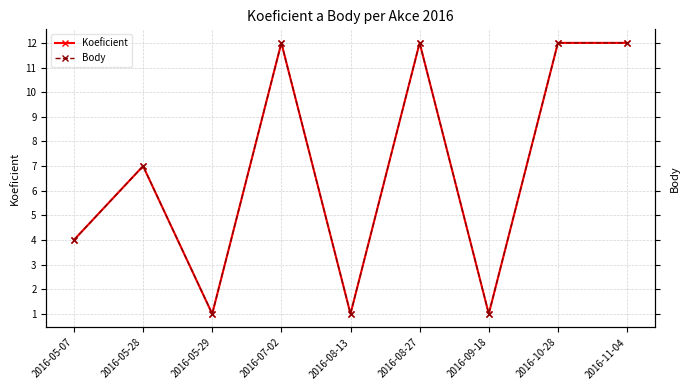

What is the label of the 9th point from the right?

2016-05-07